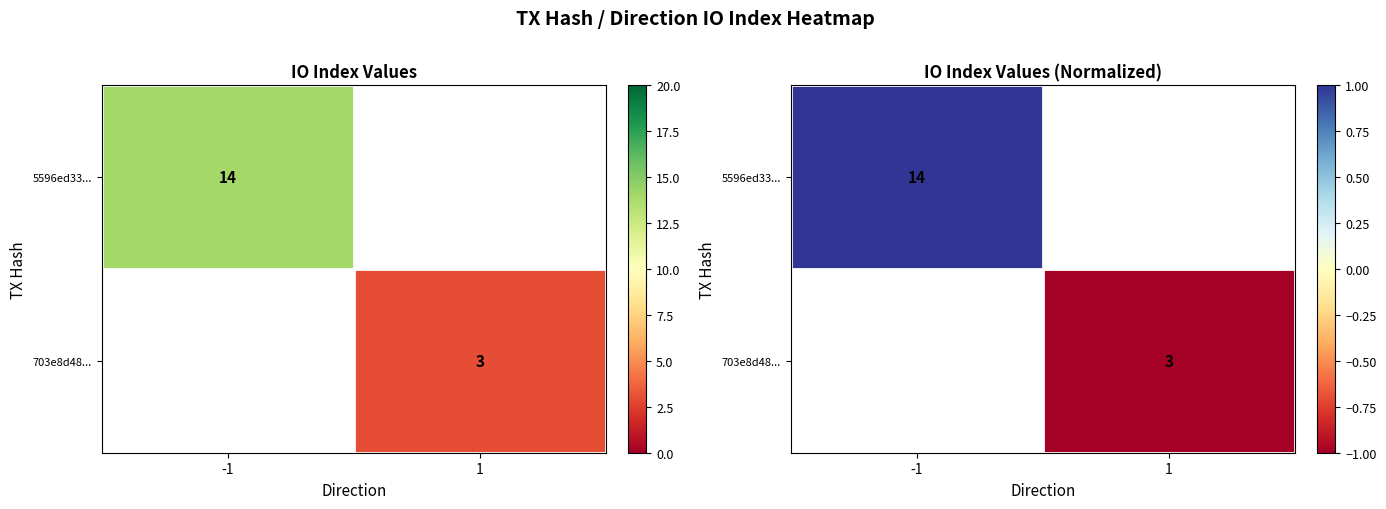

How many data points does each series have?

2